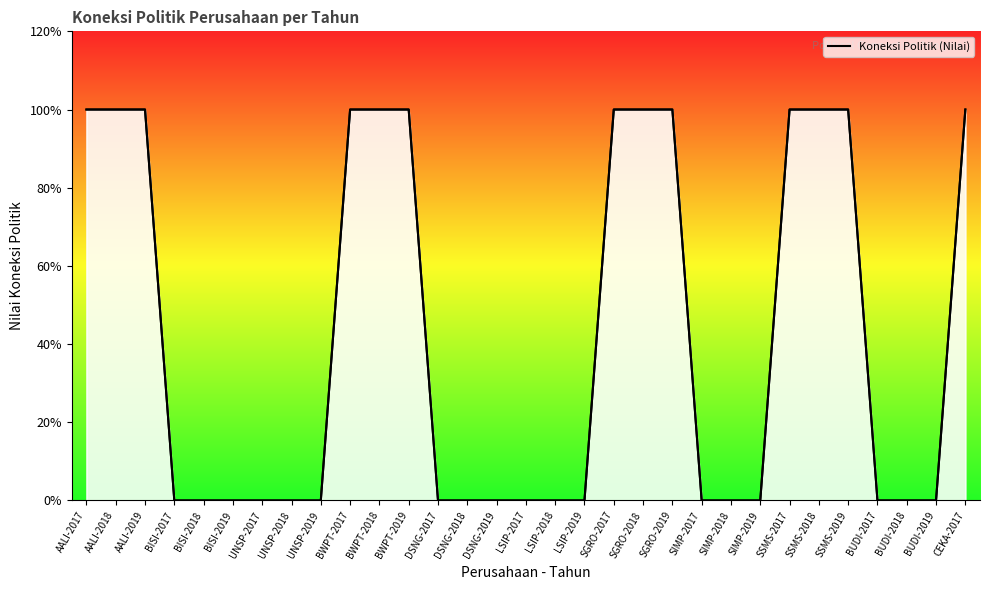

At which category does the chart reach its minimum across all series?

BISI-2017